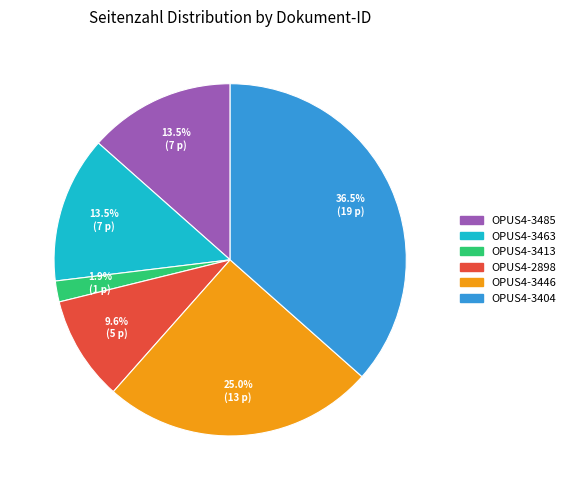

How many segments does this pie chart have?

6